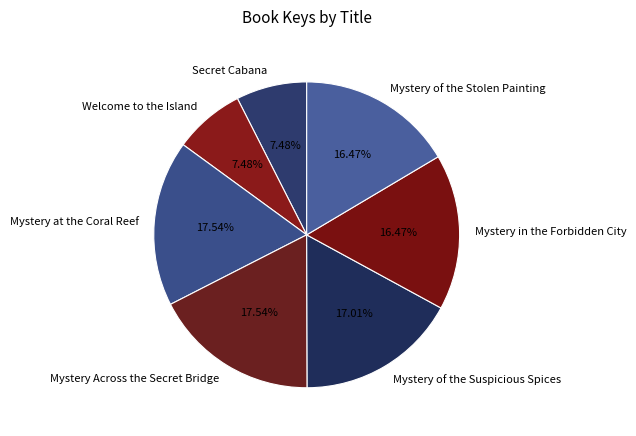

To the nearest percent, what percentage of the pie is Mystery in the Forbidden City?

16%